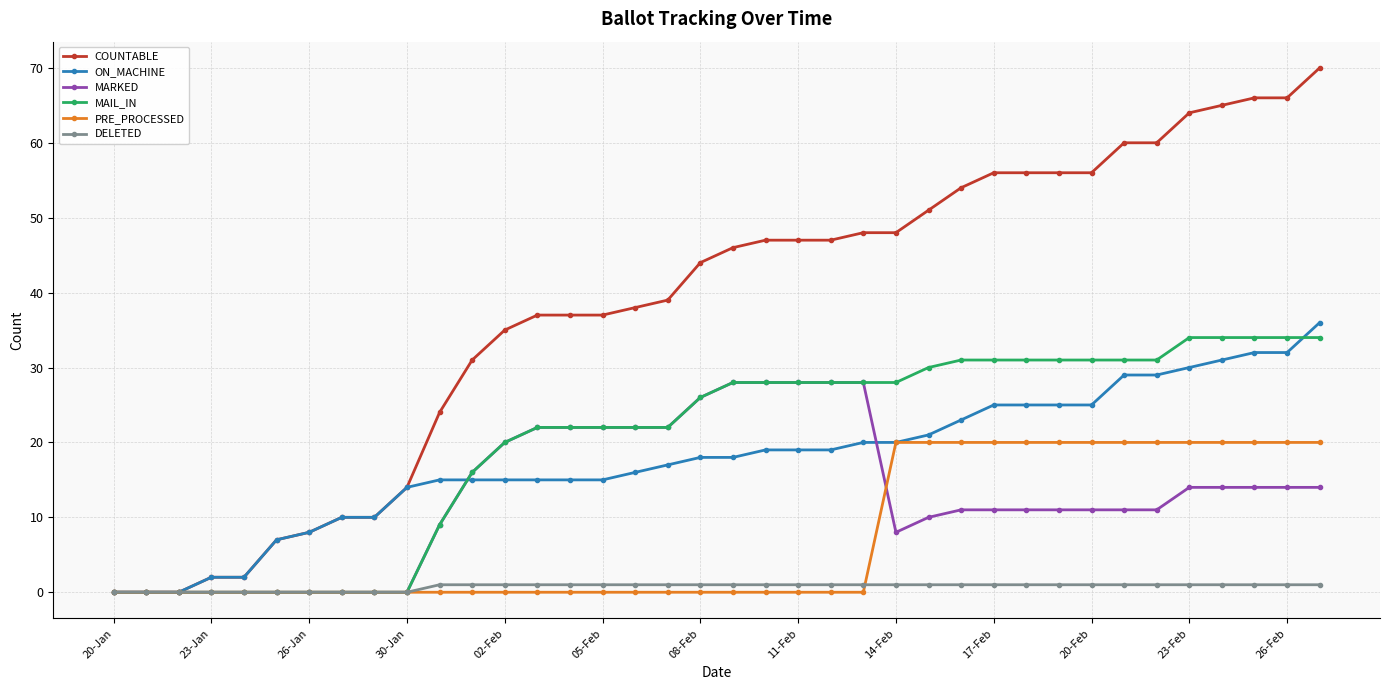

What is the greatest value displayed?

70